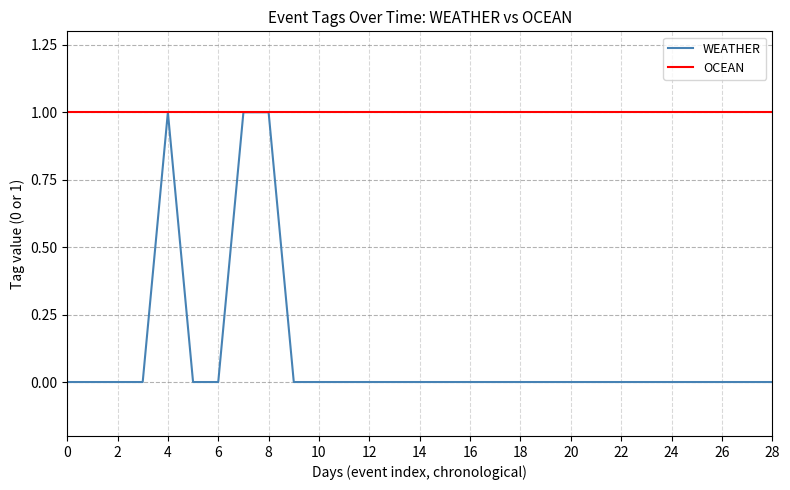

Reading left to right, list all the values displayed in this chart.

WEATHER: 0	0	0	0	1	0	0	1	1	0	0	0	0	0	0	0	0	0	0	0	0	0	0	0	0	0	0	0	0
OCEAN: 1	1	1	1	1	1	1	1	1	1	1	1	1	1	1	1	1	1	1	1	1	1	1	1	1	1	1	1	1